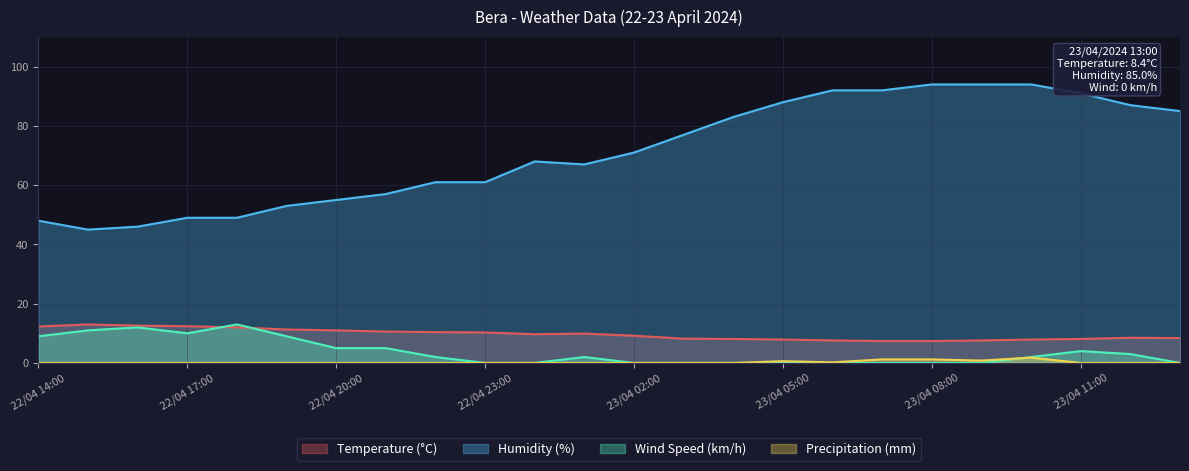

At which category does Wind Speed (km/h) reach its first local peak?

22/04 16:00